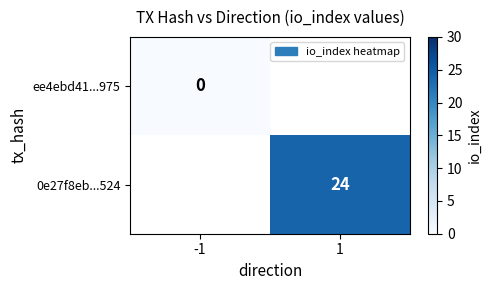

At how many categories does at least one series exceed 20?

1